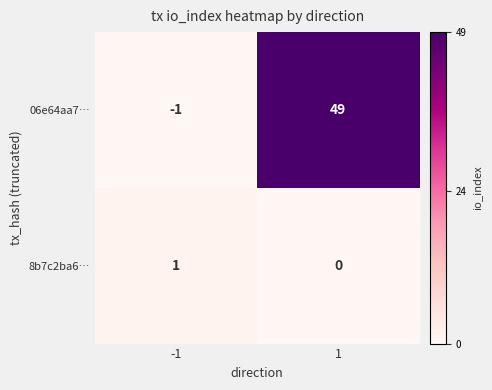

Reading left to right, what are all the values shown in this chart?

06e64aa7…: -1=-1	1=49
8b7c2ba6…: -1=1	1=0